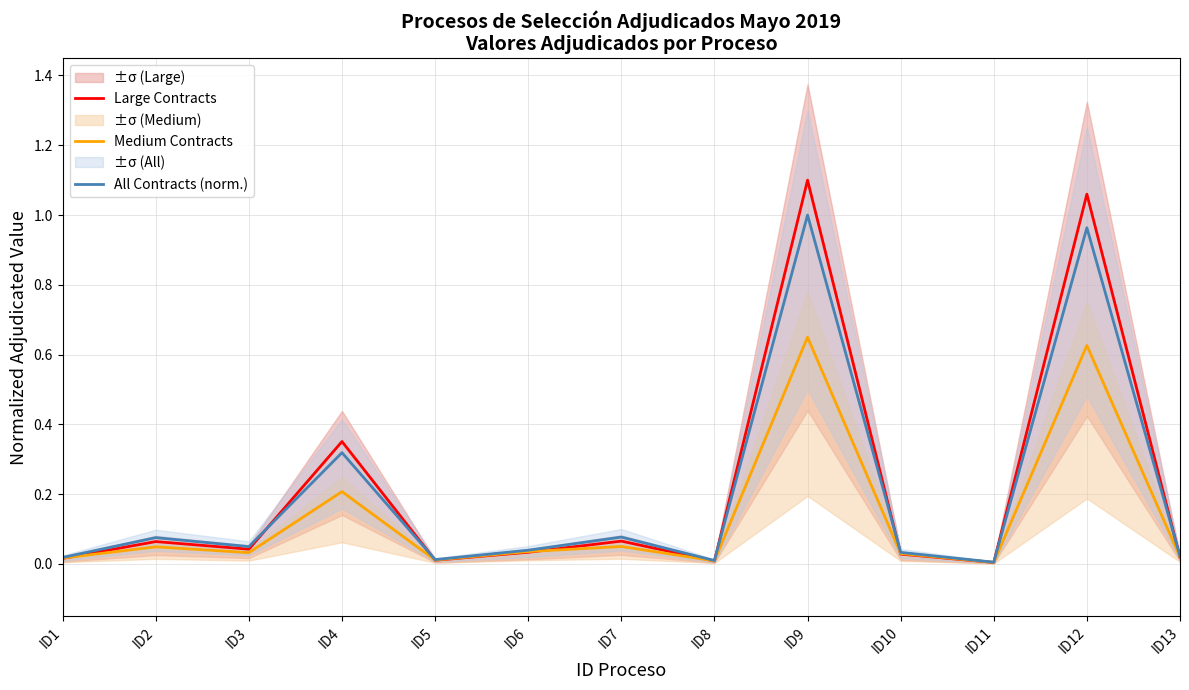

What is the maximum value shown in the chart?

1.1